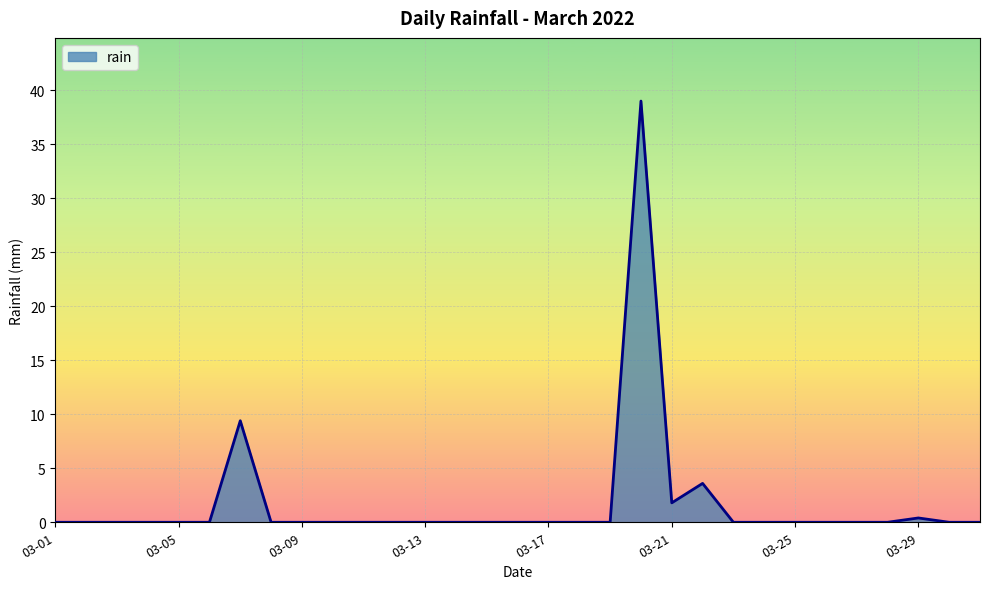

What is the difference between the maximum and minimum values?

39.0